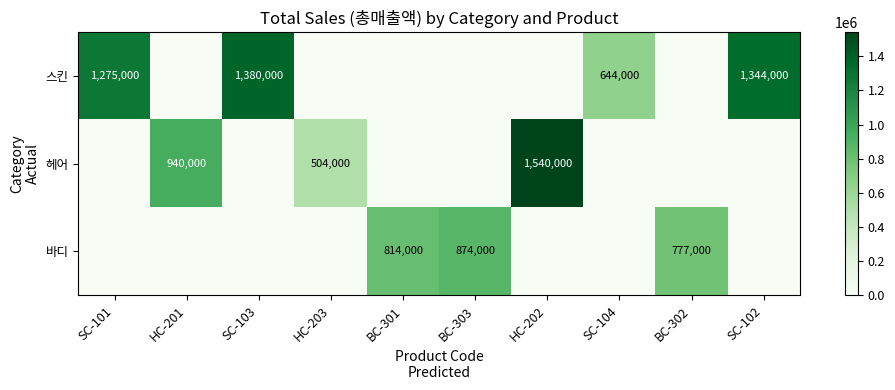

The value of 스킨 at SC-104 is 201965. True or false?

False